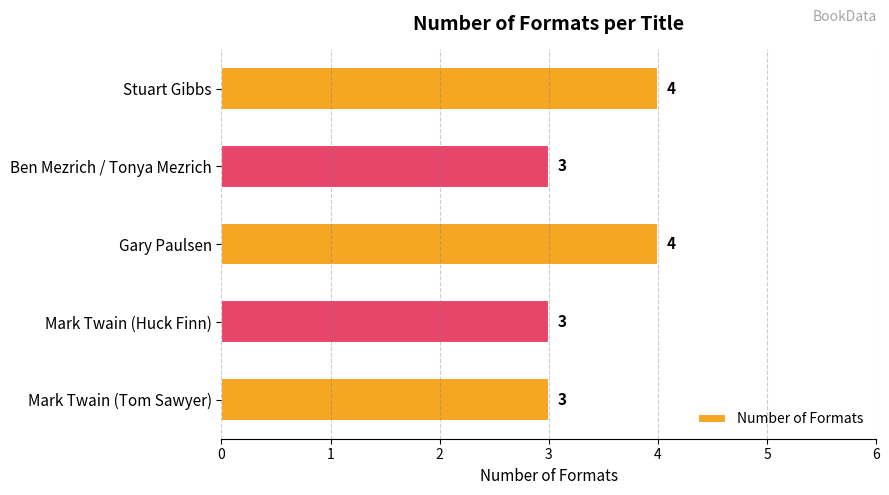

What is the ratio of the value at Gary Paulsen to the value at Ben Mezrich / Tonya Mezrich?

1.3